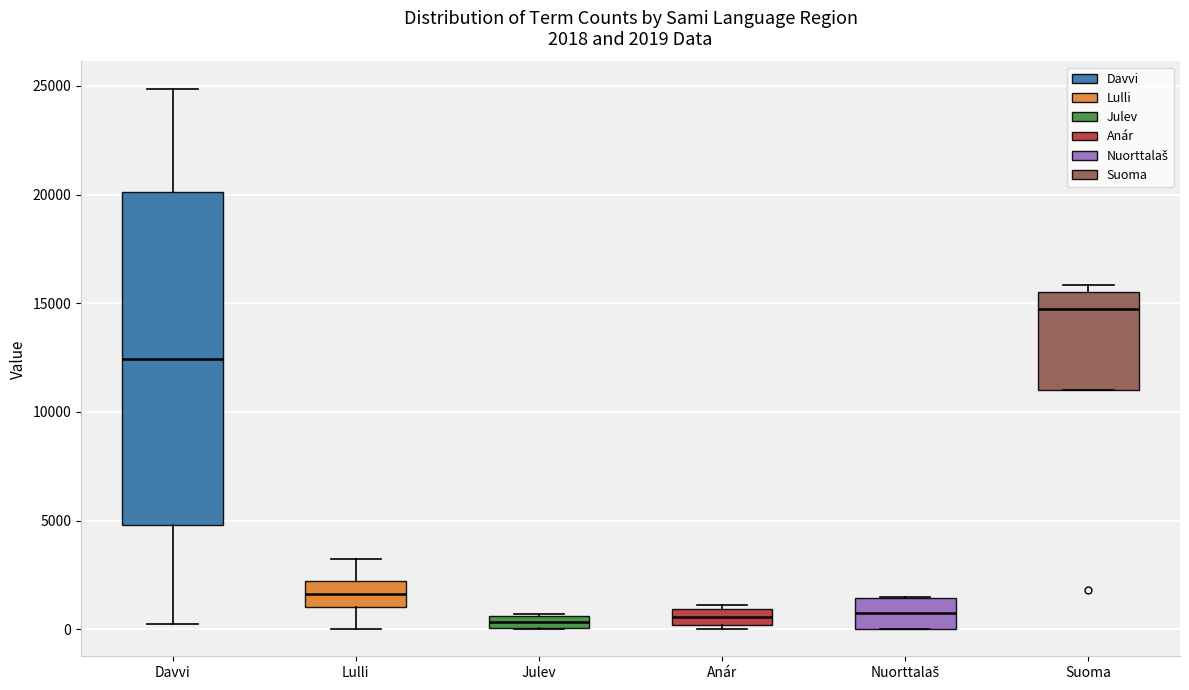

Which box is the tallest, from its lower edge to its upper edge?

Davvi